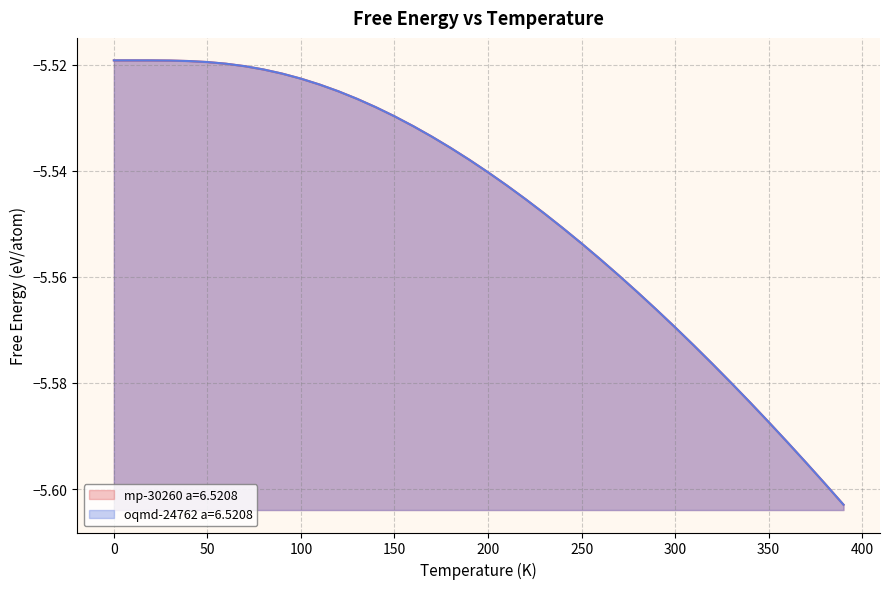

Which series has the widest spread of values?

oqmd-24762 a=6.5208